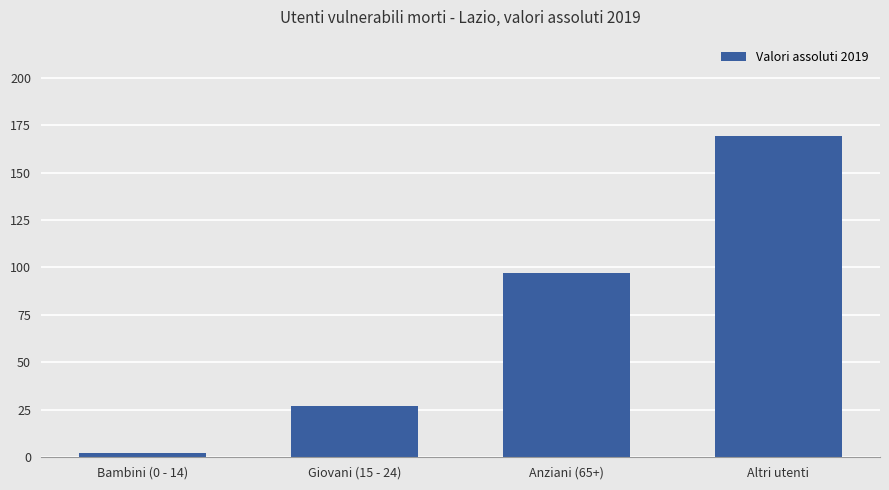

Reading left to right, extract all data points from this chart.

2	27	97	169